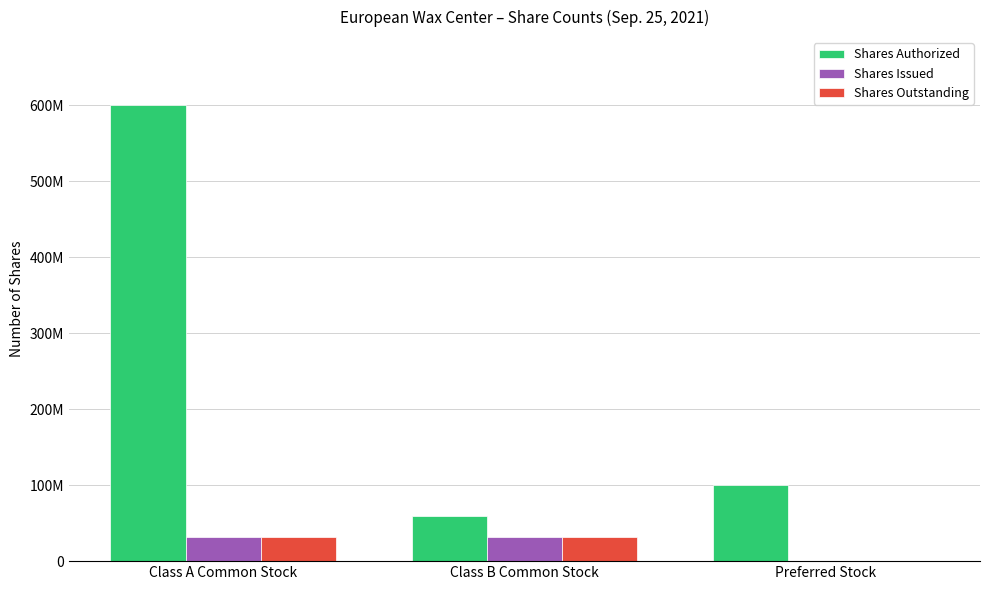

What is the value of the Shares Authorized bar at the 2nd from the left?

60000000